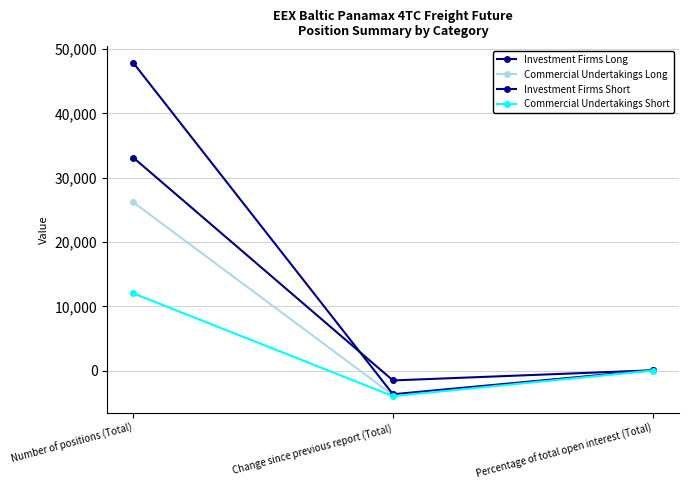

Is it true that Investment Firms Short equals -6441.3 at Change since previous report (Total)?

False